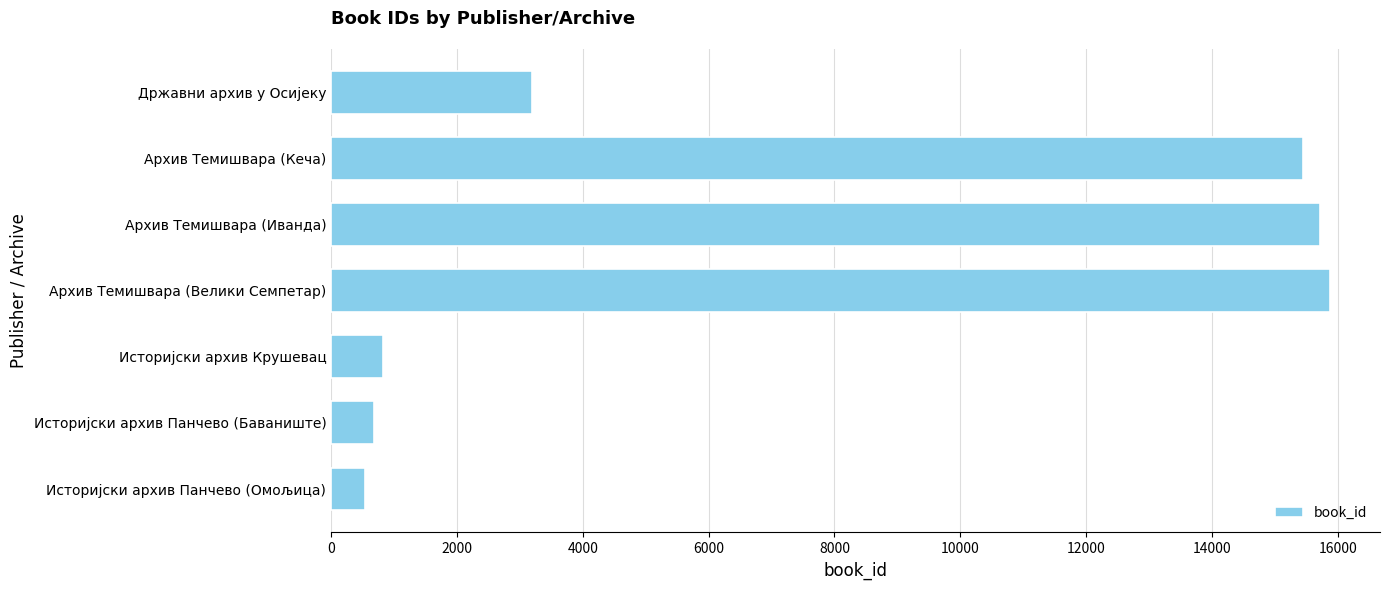

Reading bottom to top, transcribe all the data shown in this chart.

542	680	827	15878	15724	15452	3195